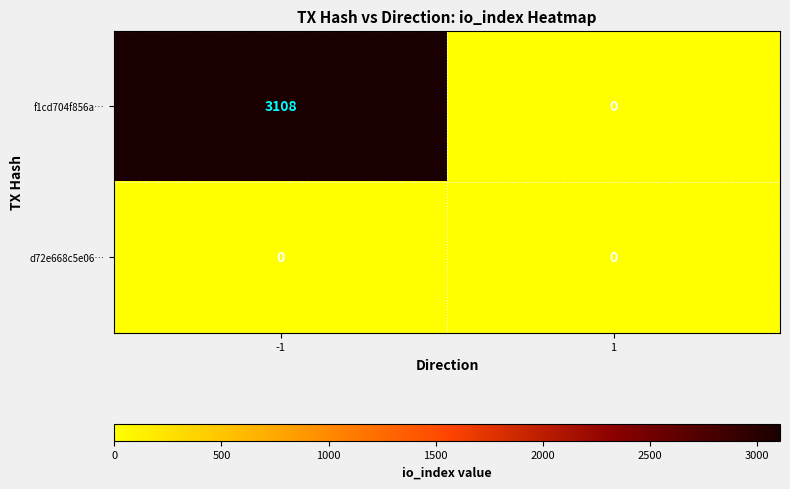

Which series has the largest total across all categories?

f1cd704f856a…